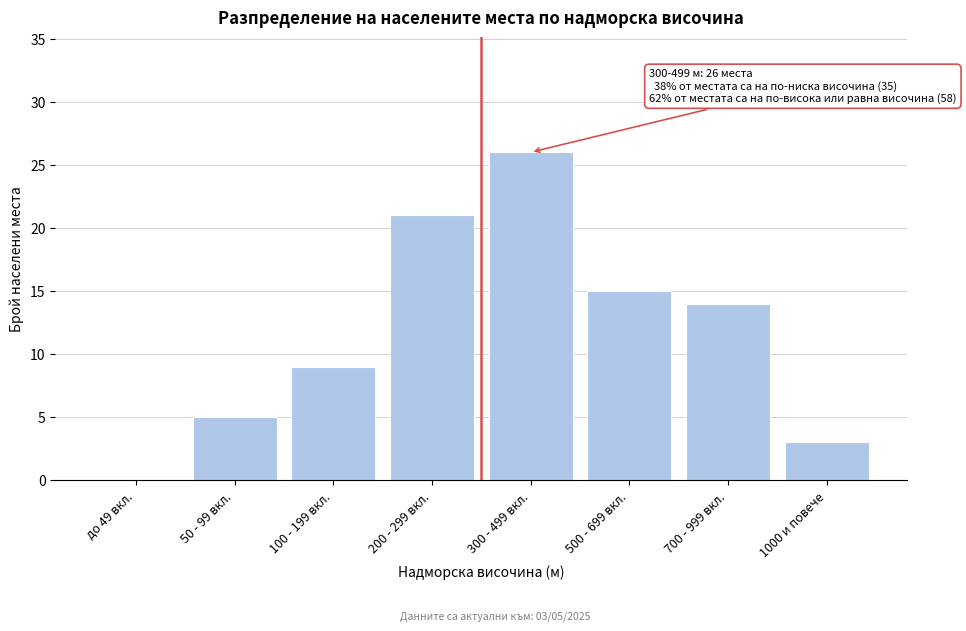

Reading left to right, transcribe all the data shown in this chart.

до 49 вкл.=0	50 - 99 вкл.=5	100 - 199 вкл.=9	200 - 299 вкл.=21	300 - 499 вкл.=26	500 - 699 вкл.=15	700 - 999 вкл.=14	1000 и повече=3